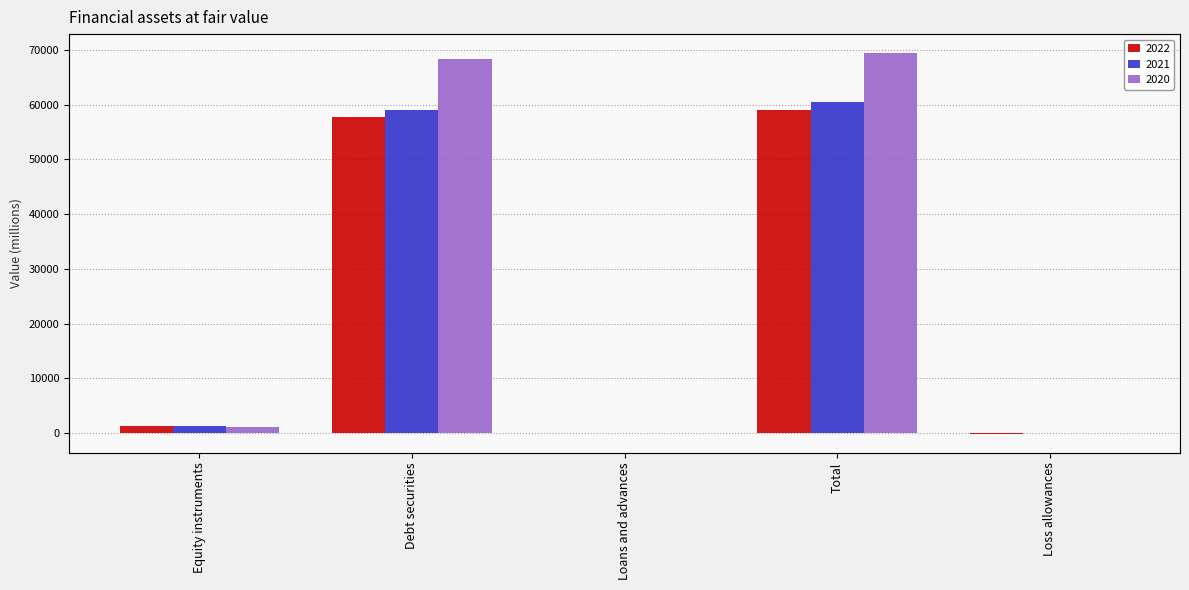

Are the bars grouped side by side (vs. stacked)?

Yes